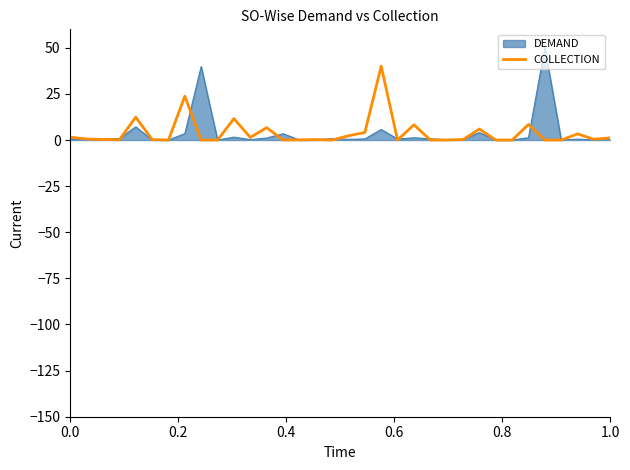

Rank the series by their maximum value, from lowest to highest.

COLLECTION, DEMAND